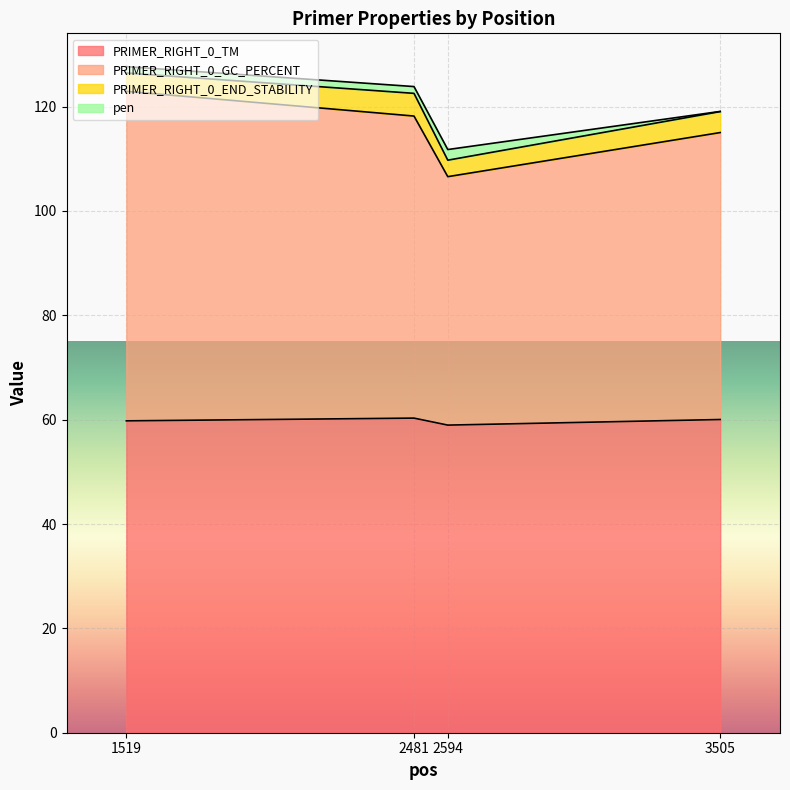

What is the value of the PRIMER_RIGHT_0_TM point at the 1st from the left?

59.8